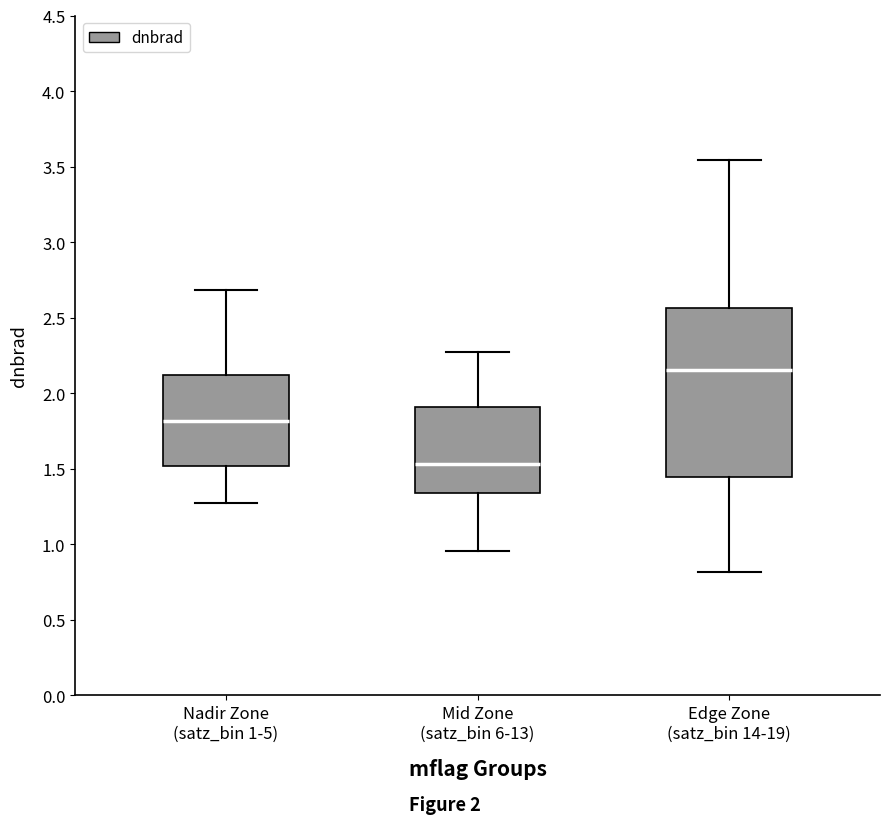

Where does the median line of the box for Nadir Zone (satz_bin 1-5) sit on the y-axis? The values are not printed on the chart, so give them approximately, as read against the axis.

1.80